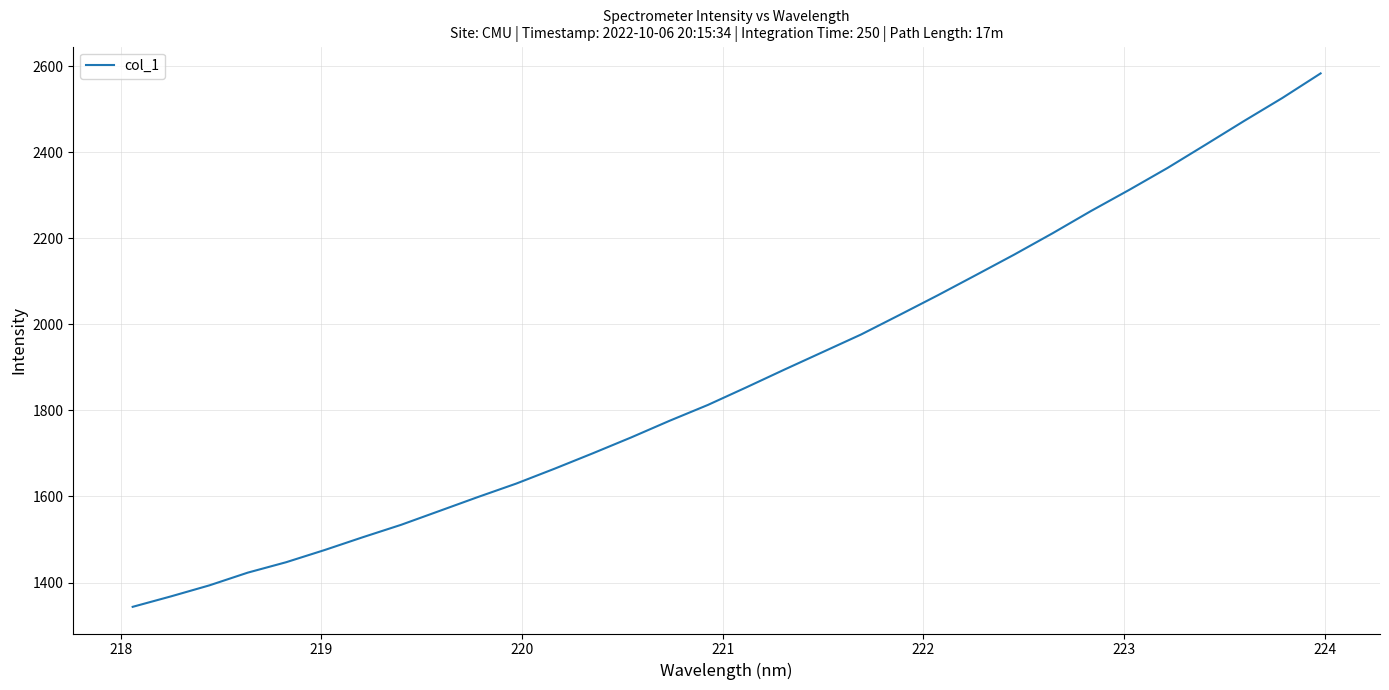

How many values exceed 1853?

16